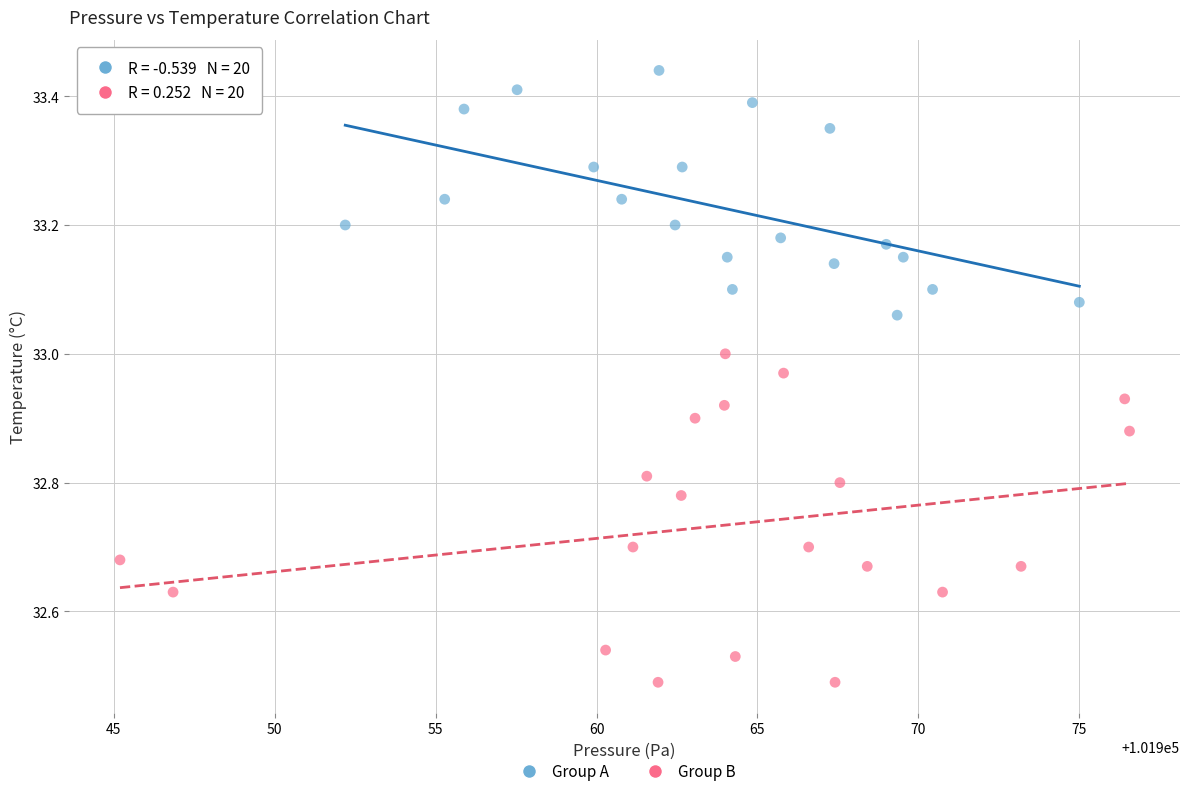

Which series reaches the maximum Y coordinate?

Group A